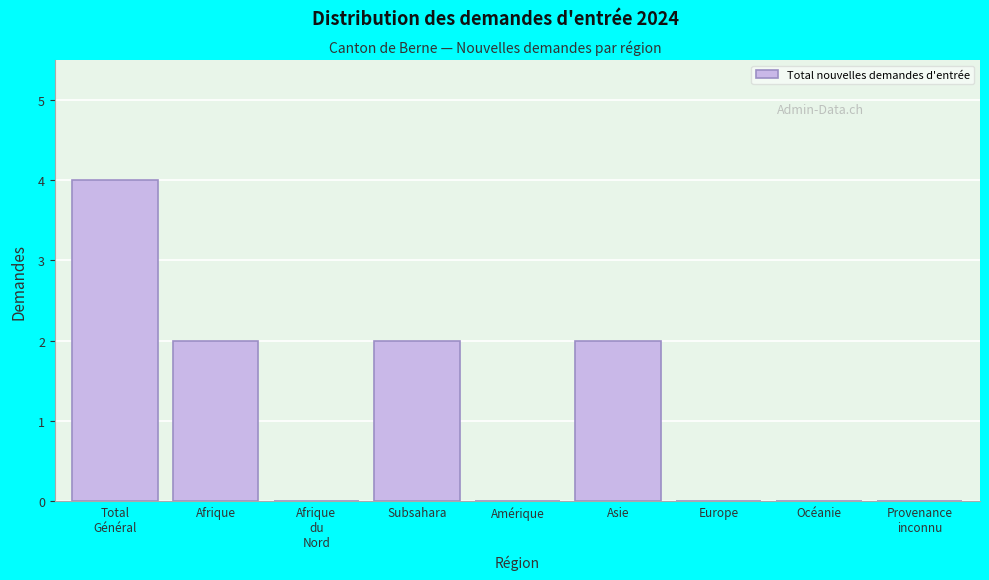

Which has a higher value, Asie or Océanie?

Asie